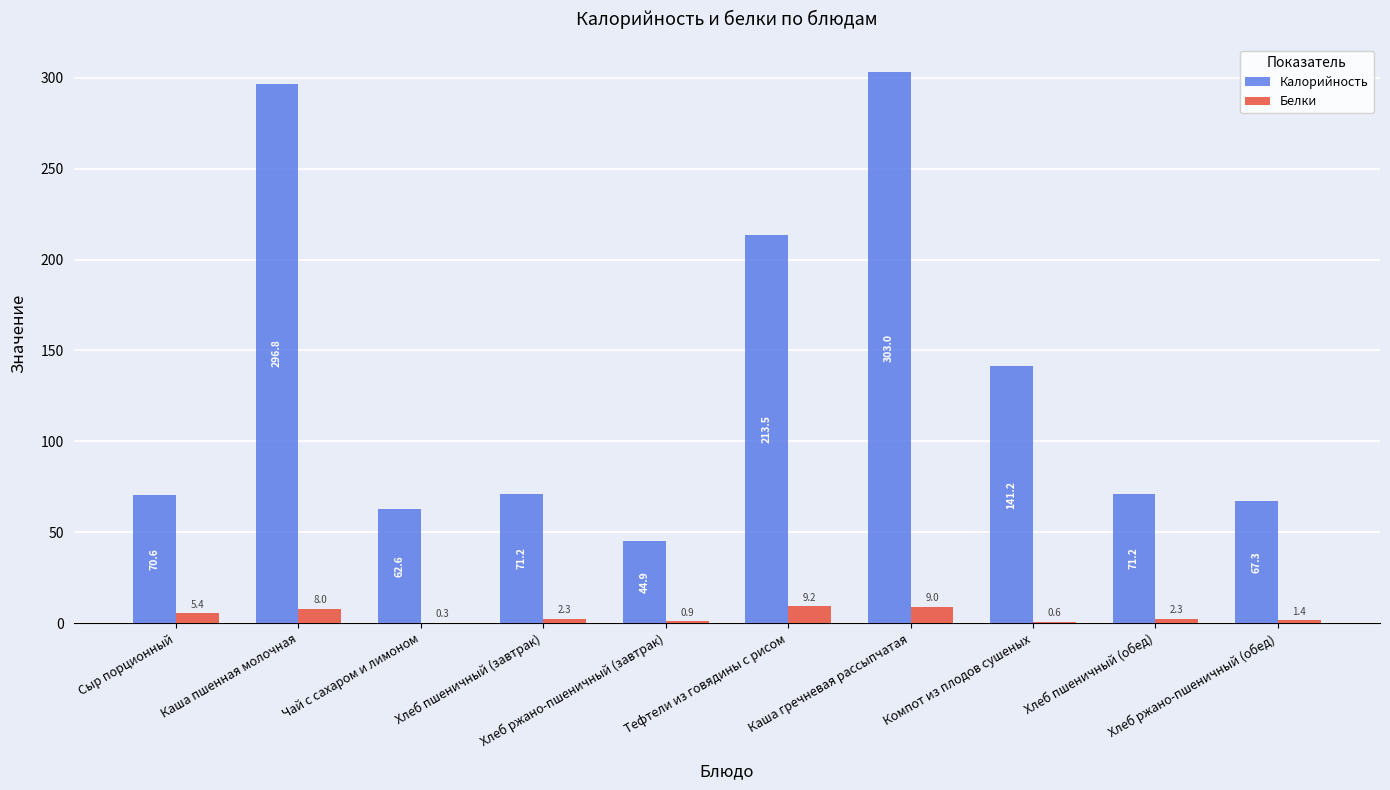

What is the sum of all Калорийность values?

1342.3